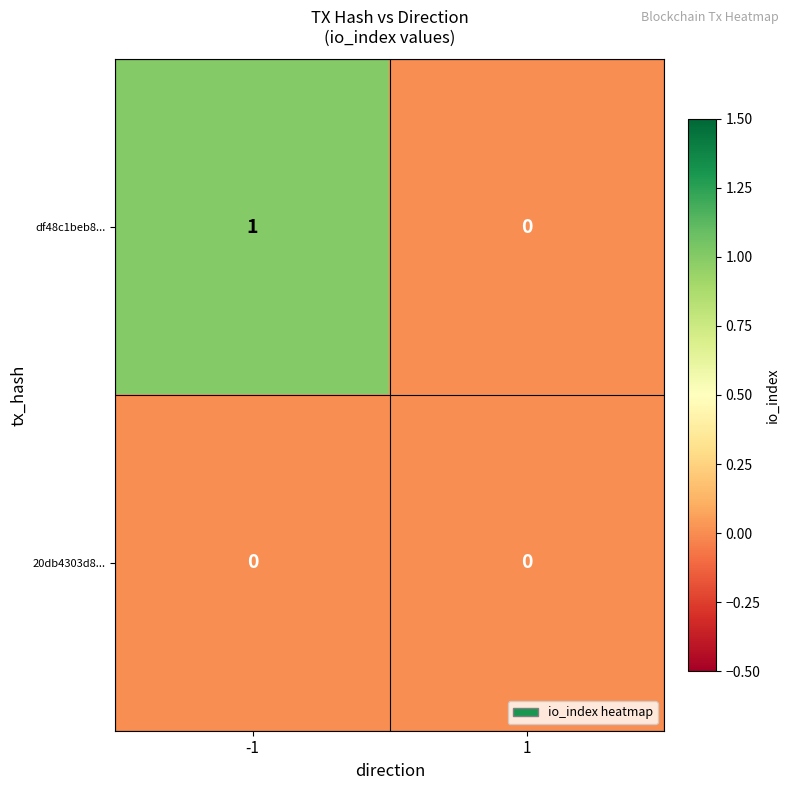

Between -1 and 1, which series saw the biggest shift?

df48c1beb8...